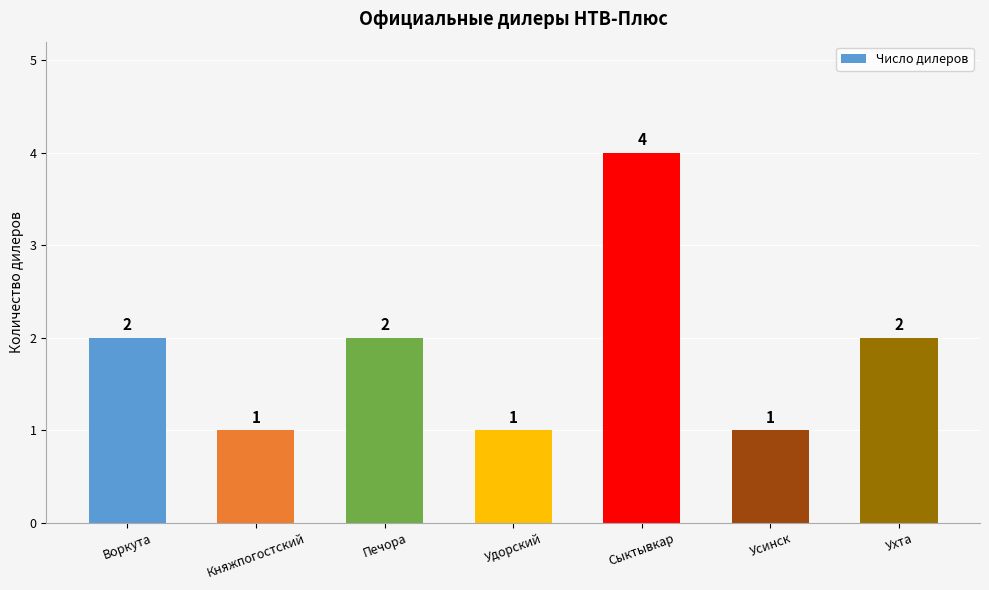

How many data points are less than 2?

3